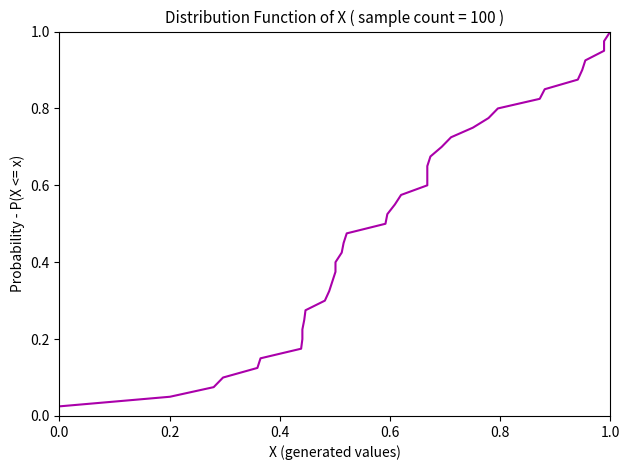

What is the value of the 39th point from the left?

1.0